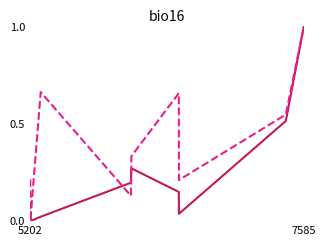

What is the maximum value shown in the chart?

1.0